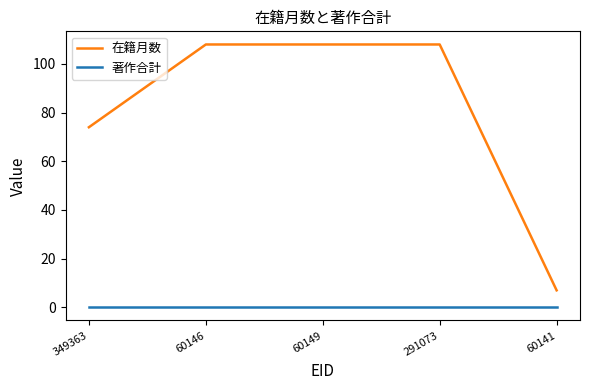

True or false: 著作合計 and 在籍月数 intersect in this chart.

False